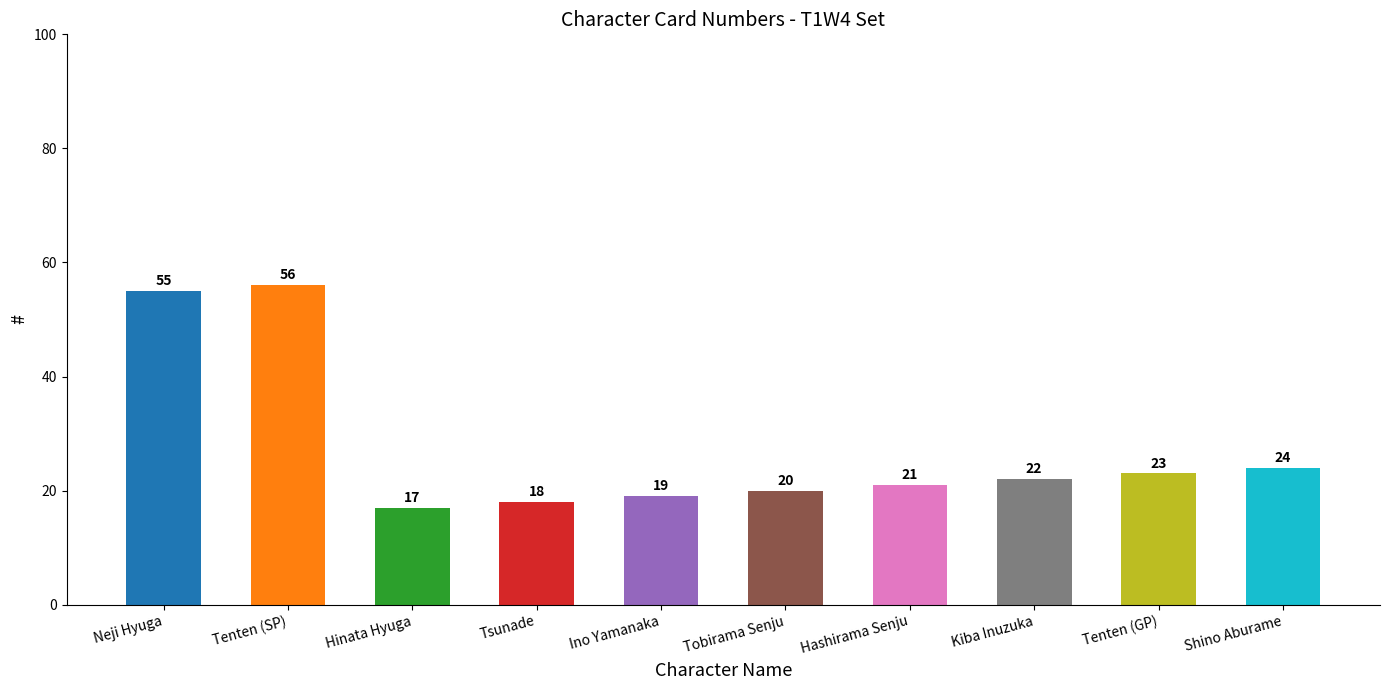

True or false: the data shows 33 at Tenten (GP).

False